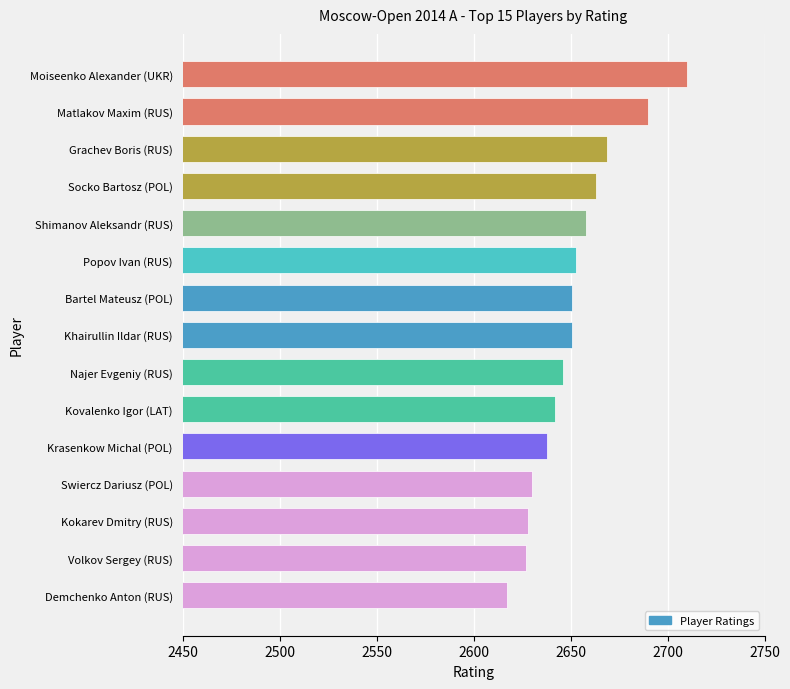

Count the number of categories in the chart.

15